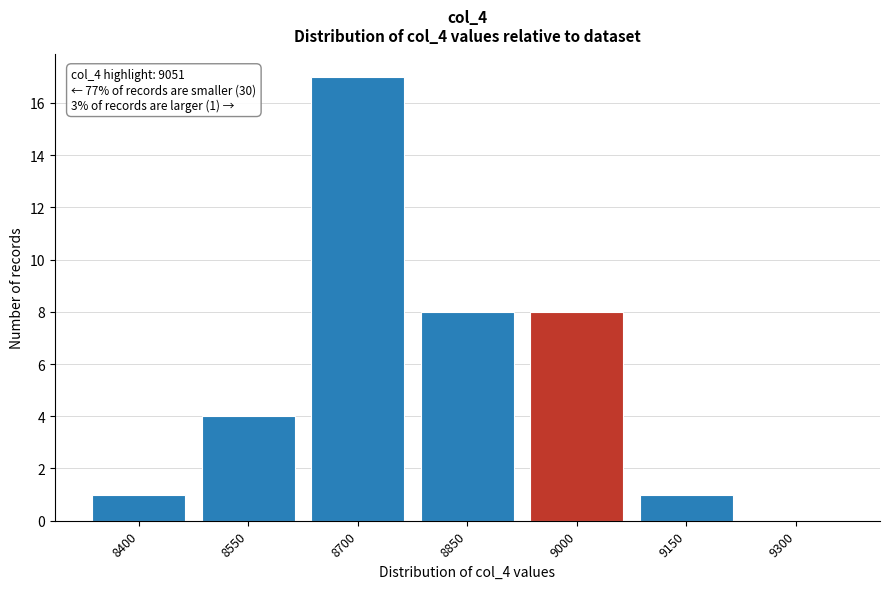

Reading right to left, extract all data points from this chart.

9300=0	9150=1	9000=8	8850=8	8700=17	8550=4	8400=1